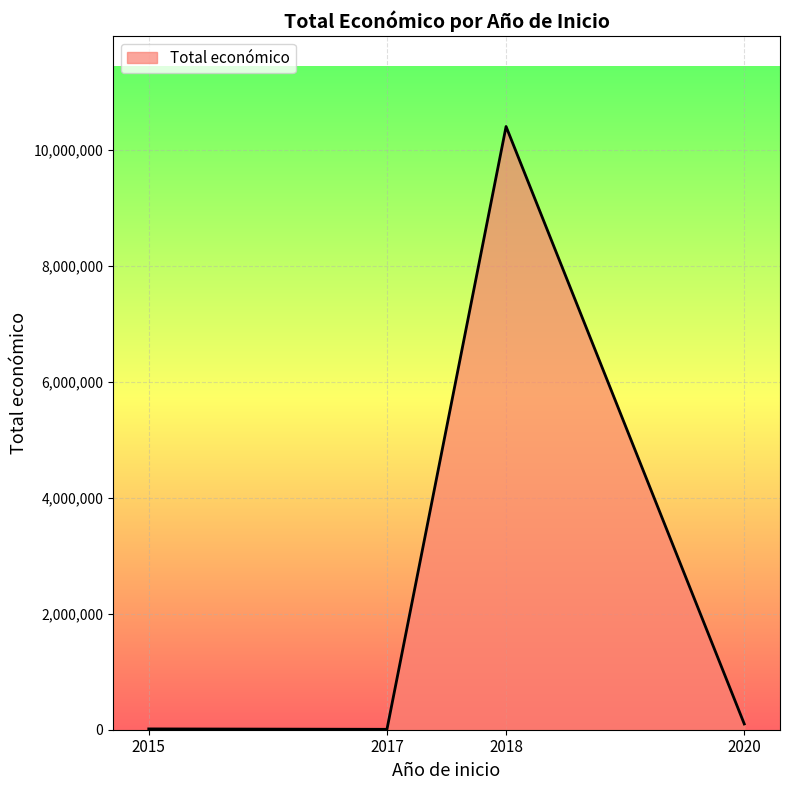

Read the value at 2018.

10408116